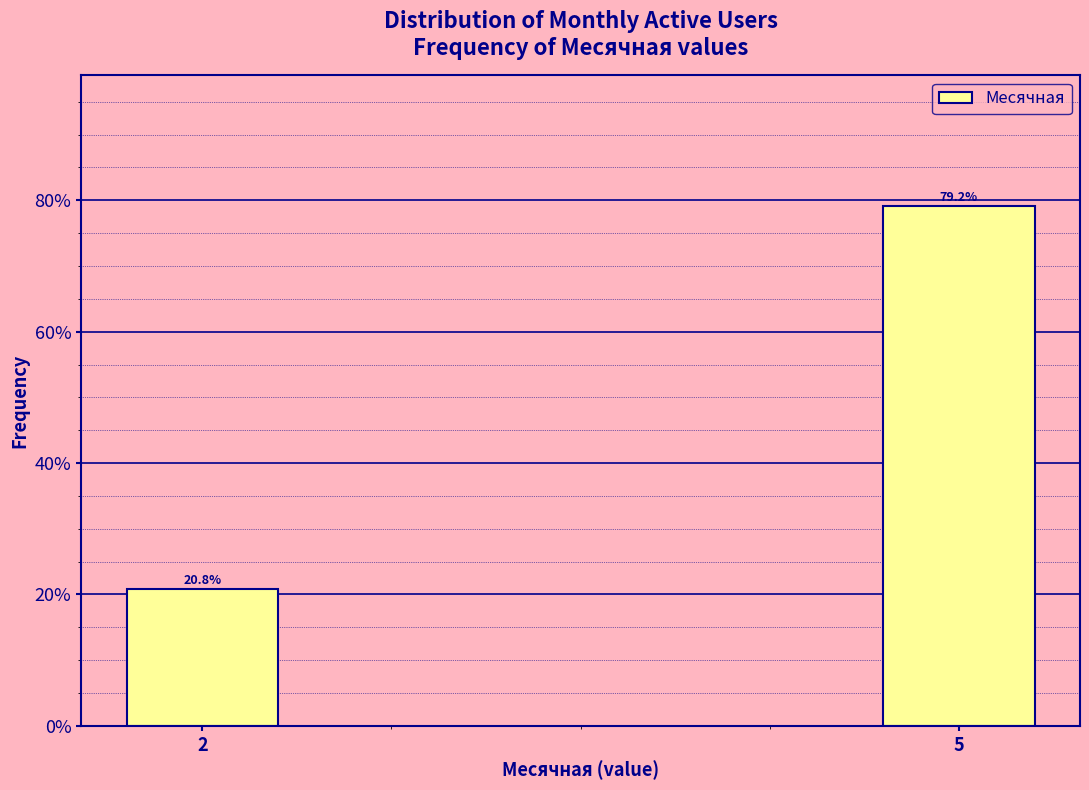

Reading left to right, what are all the values shown in this chart?

2=20.8	5=79.2